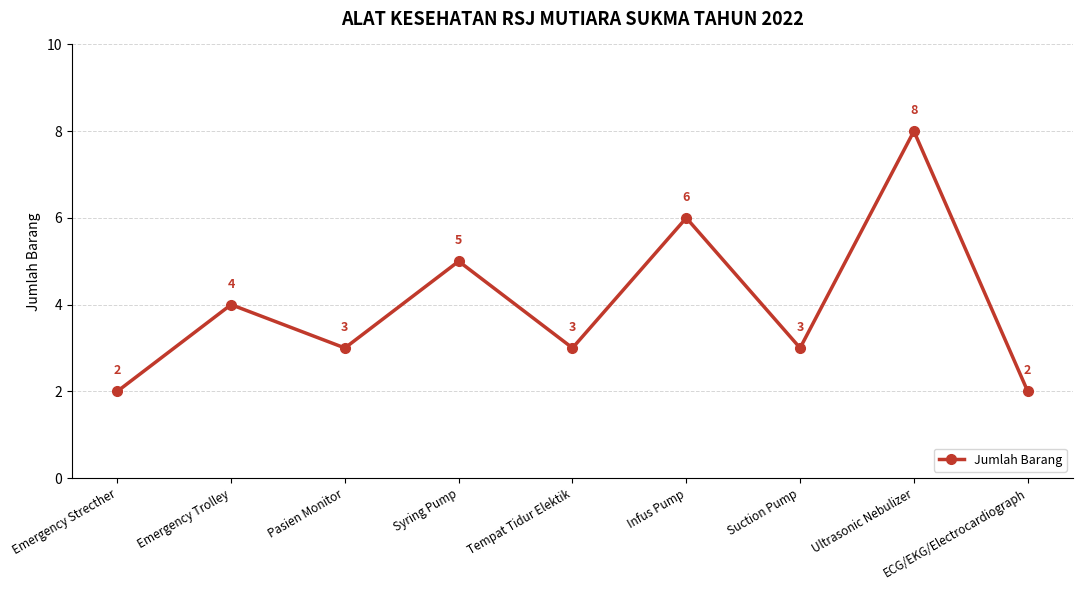

What is the ratio of the value at ECG/EKG/Electrocardiograph to the value at Syring Pump?

0.4